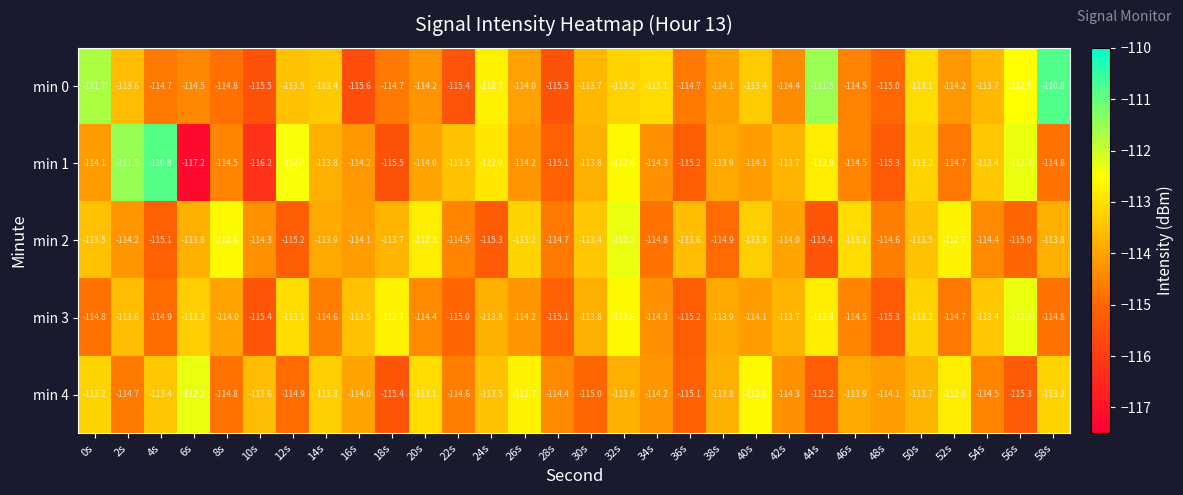

What is the difference between the maximum and second lowest values in the min 4 series?

3.0